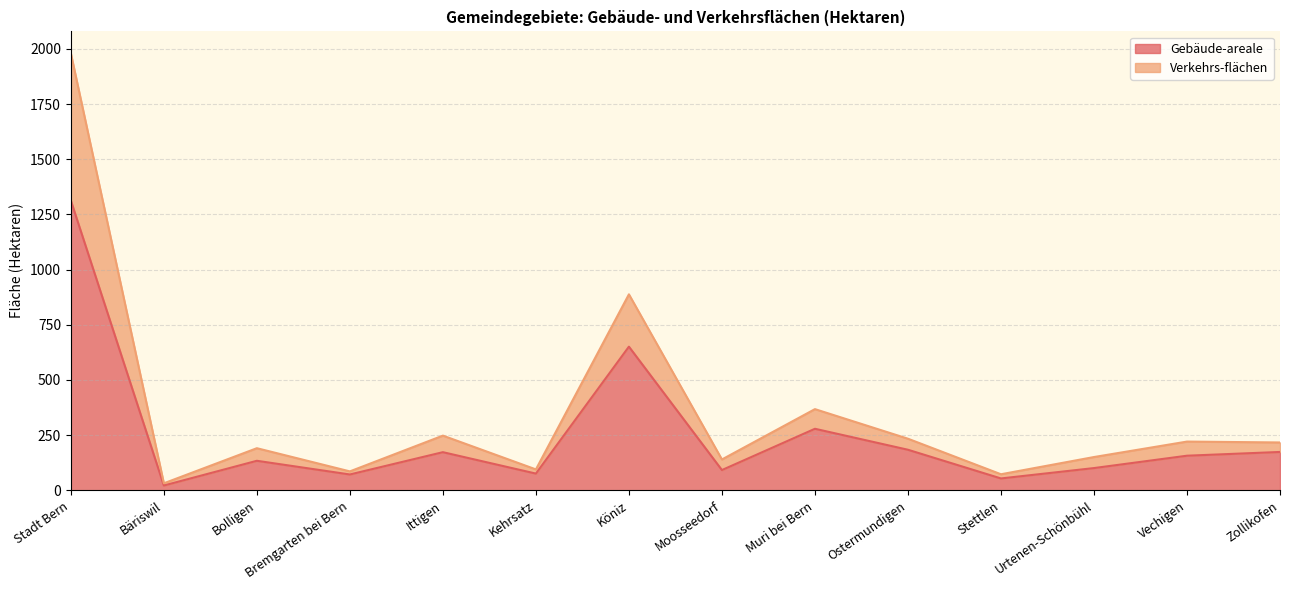

What is the difference between the Gebäude-areale values at Kehrsatz and Ostermundigen?

108